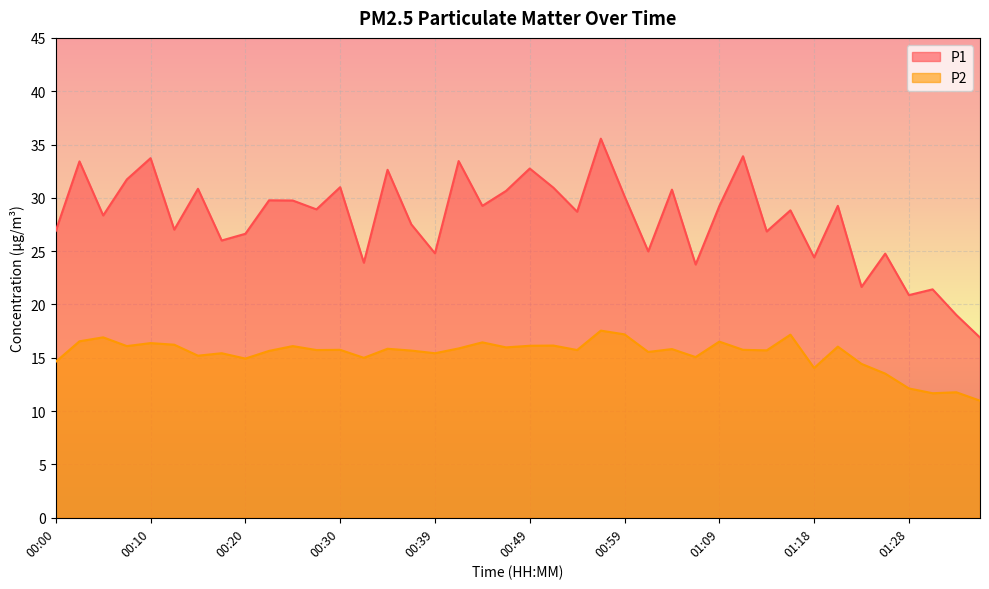

True or false: P2 and P1 cross at least once.

False